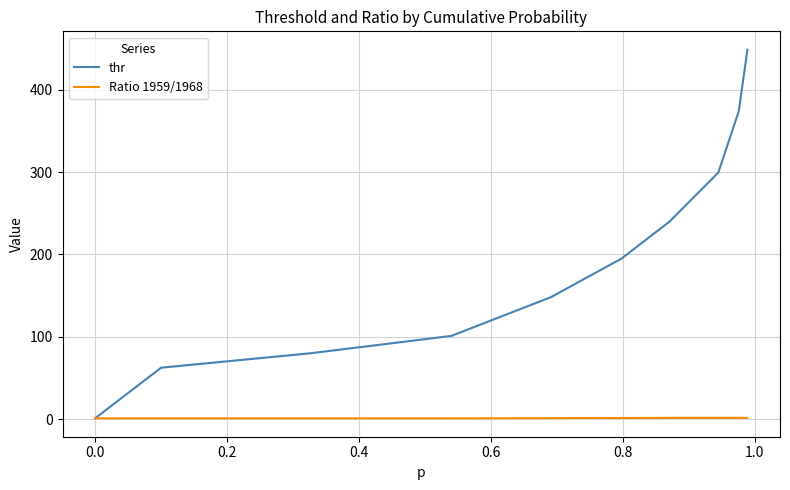

Which series has the largest total across all categories?

thr